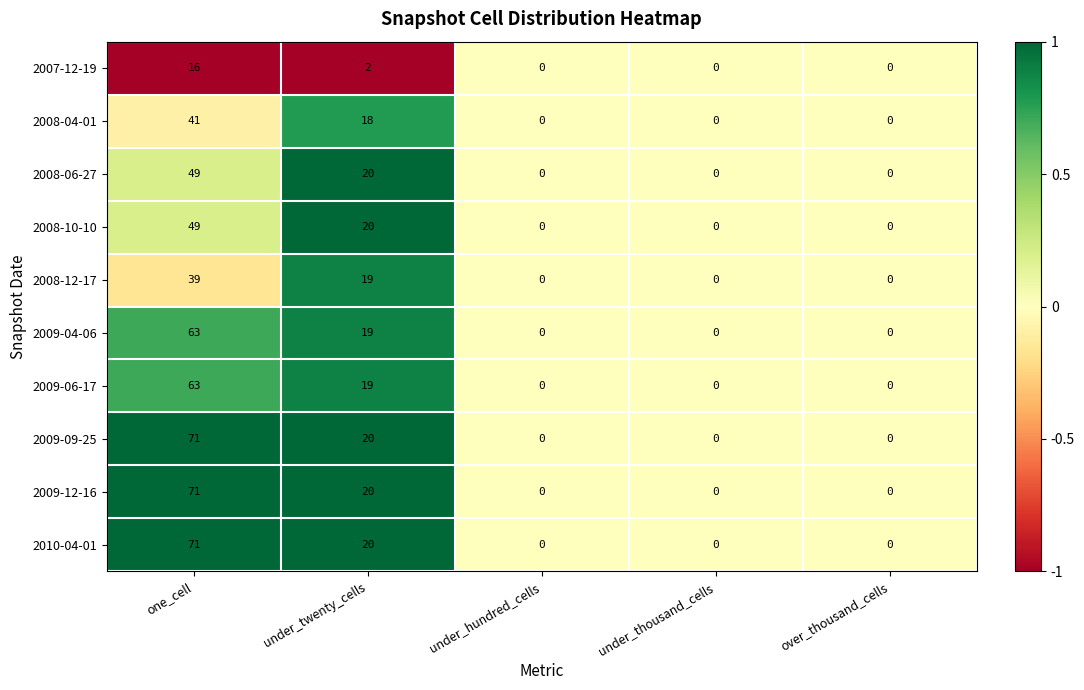

What is the average value of the 2009-12-16 series?

18